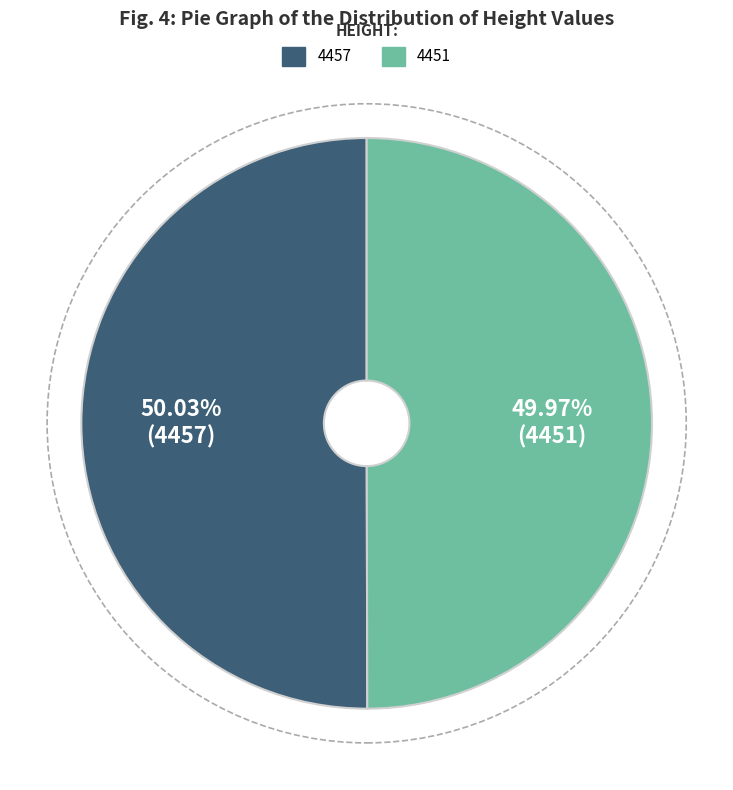

Combined, do 4457 and 4451 account for over 50%?

Yes